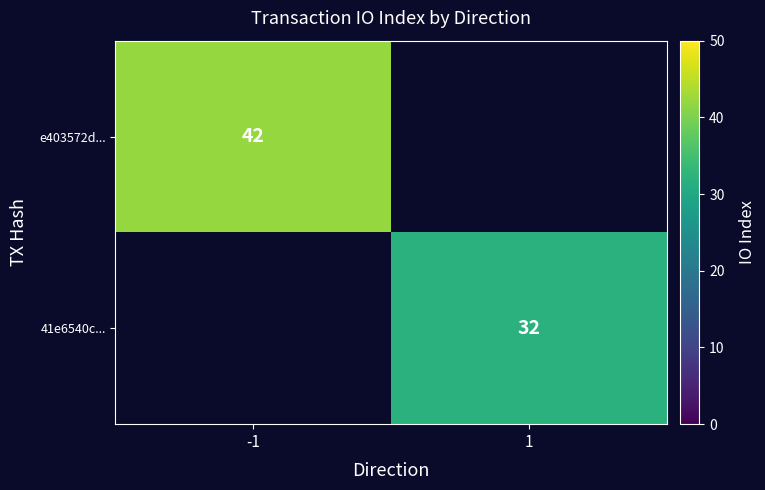

At how many categories does at least one series exceed 41?

1